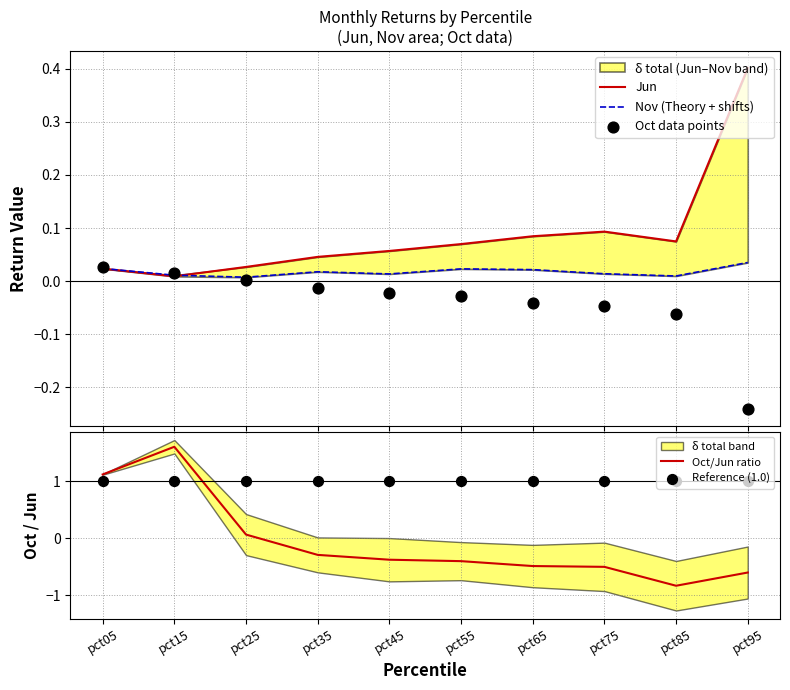

What is the total value across all series at pct55?

0.7